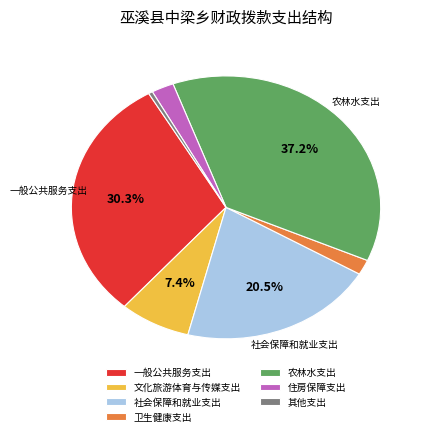

Which category has the smallest portion of the pie?

其他支出